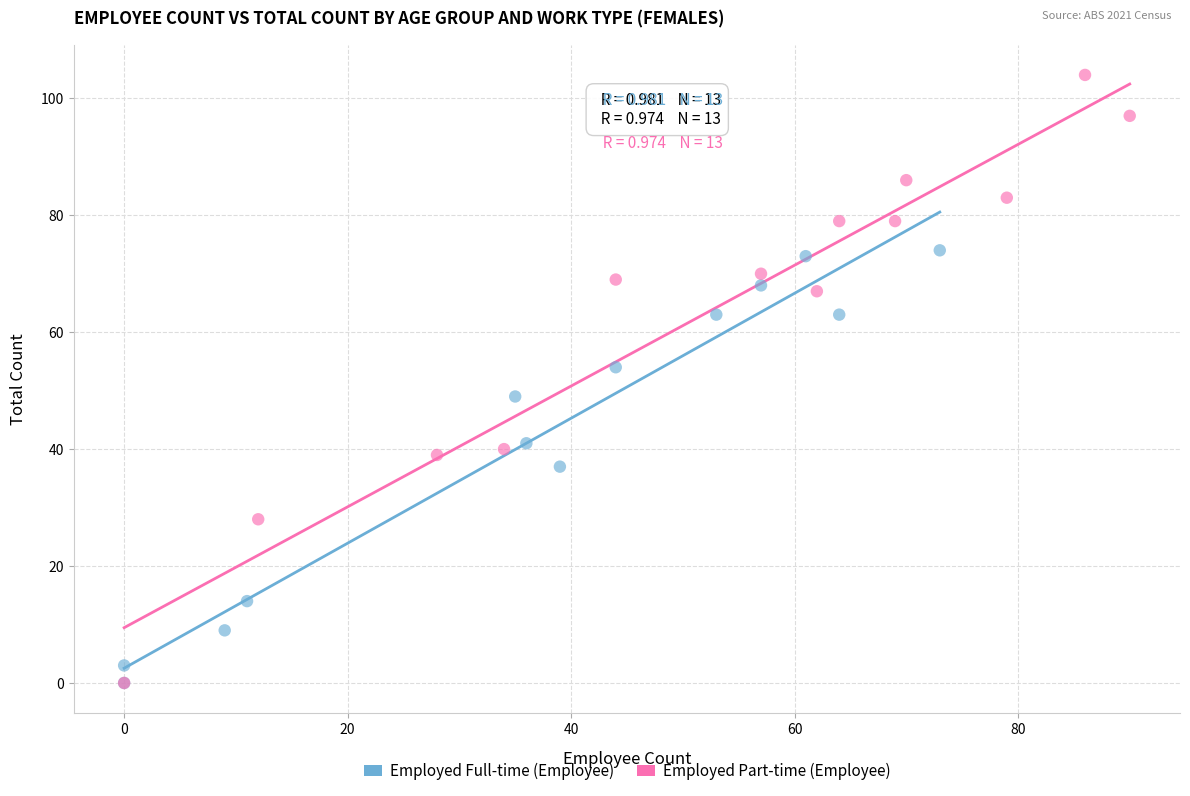

Which series reaches the maximum Y coordinate?

Employed Part-time (Employee)